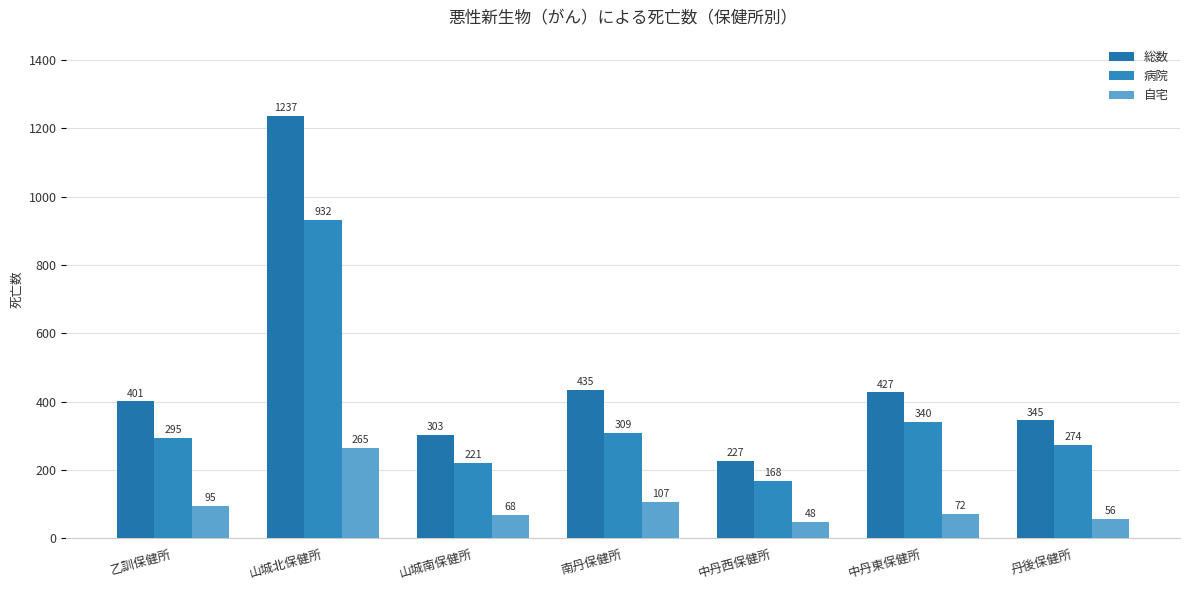

At which category is the sum across all series the highest?

山城北保健所